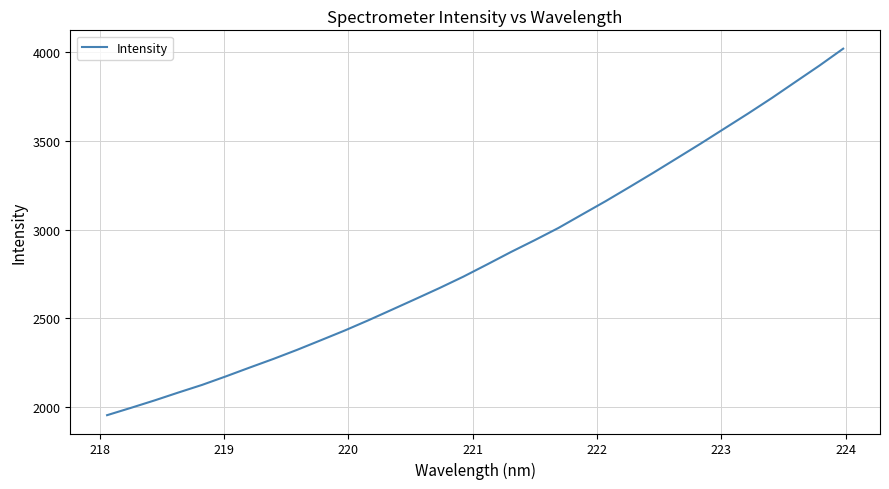

True or false: there are more than 1 points higher than both neighbors.

False